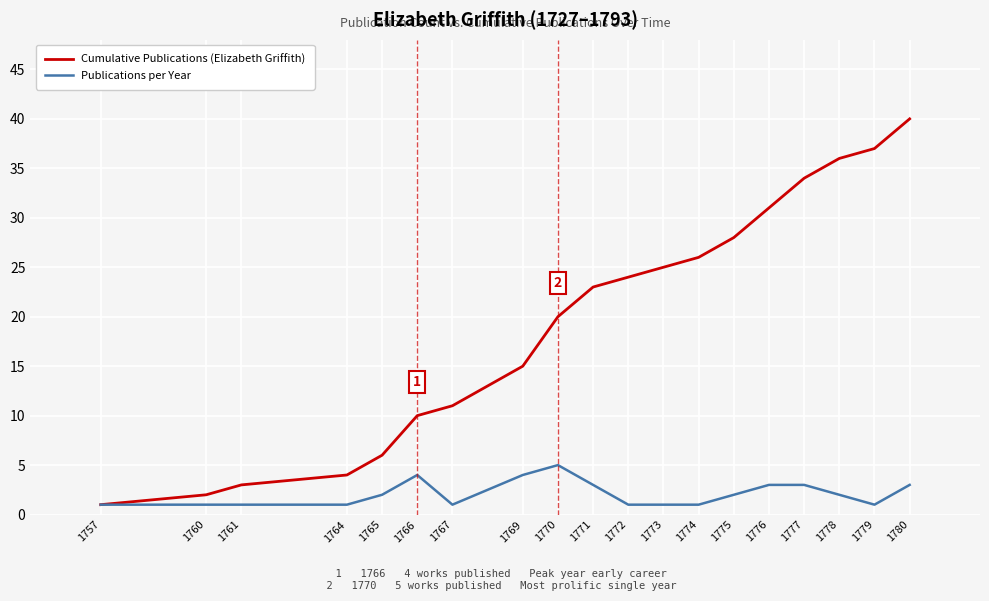

At which category is the sum across all series the highest?

1780